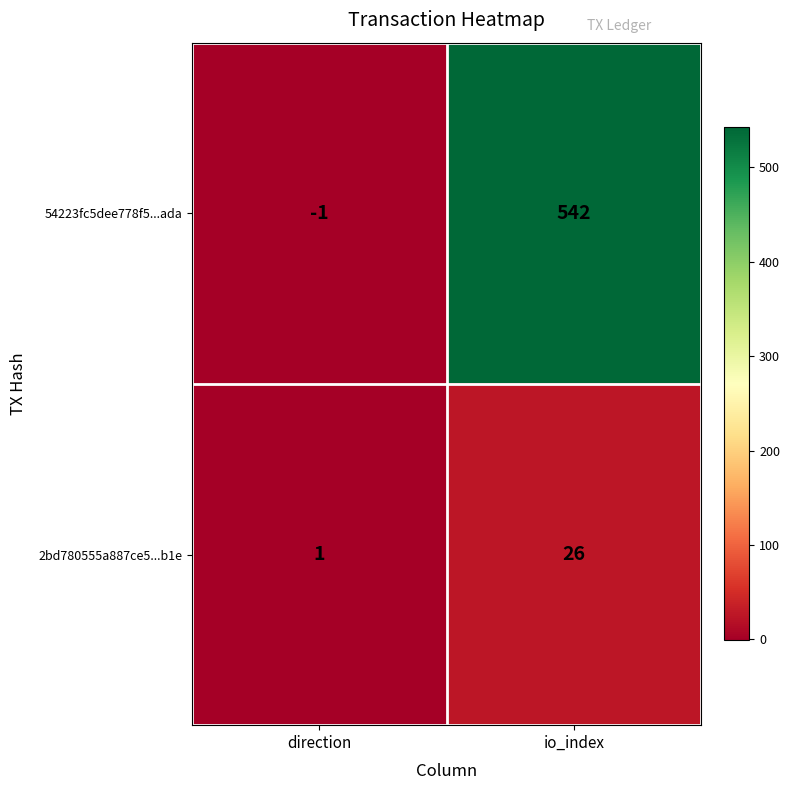

Which category has the highest value across all series?

io_index